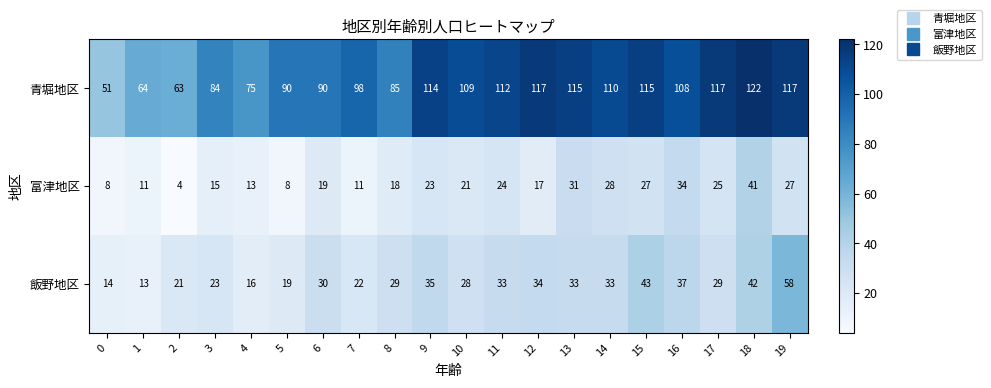

Which label corresponds to the smallest value in the chart?

2